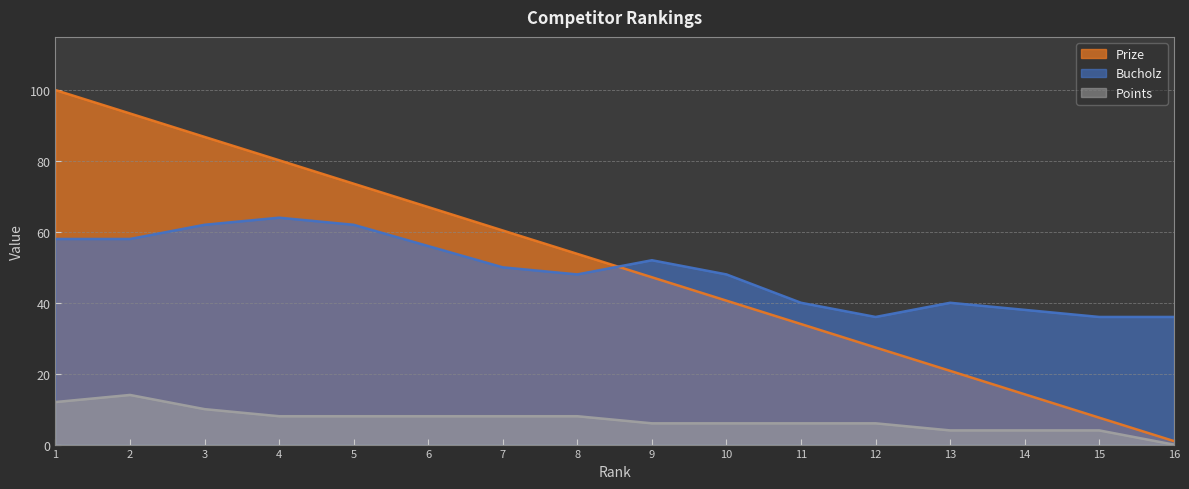

How many values in the Prize series are below 53?

8